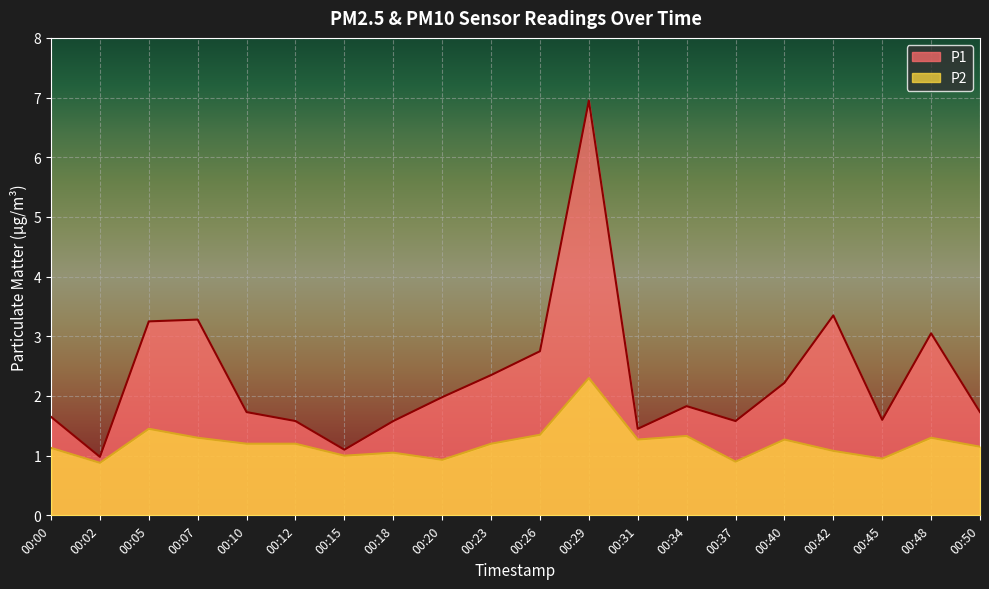

In P1, how many points are lower than both neighbors (excluding endpoints)?

5